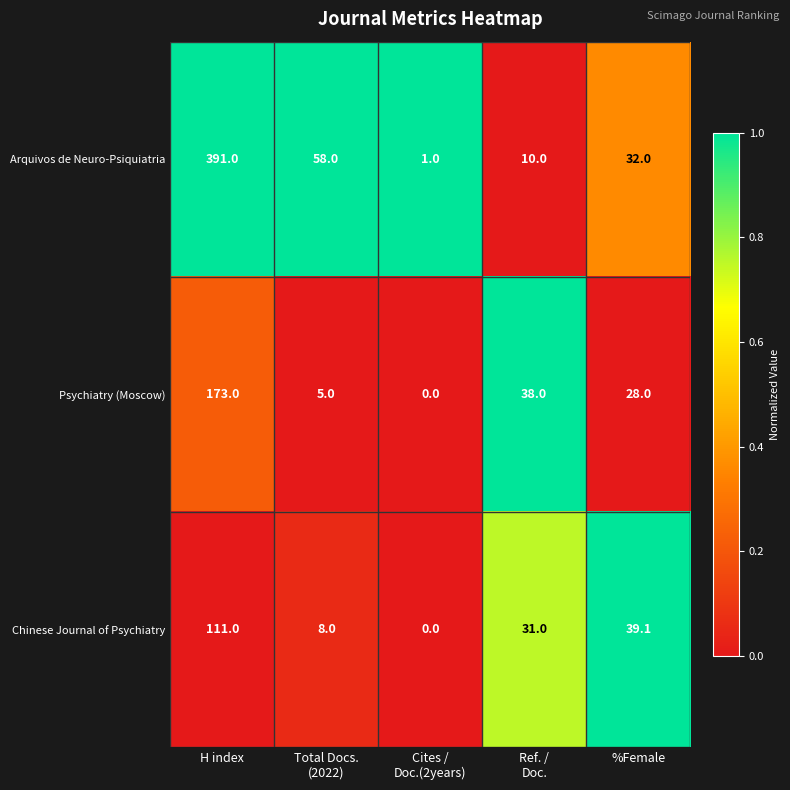

Count the number of categories in the chart.

5